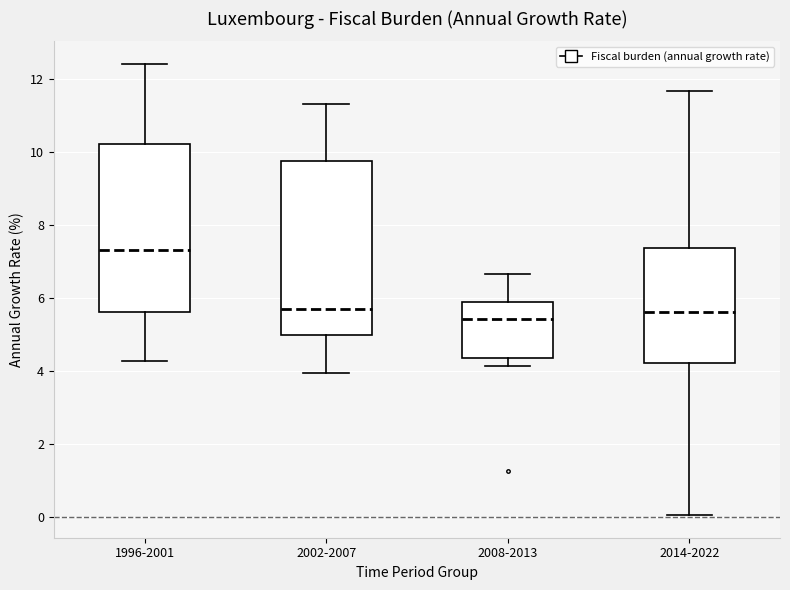

Which box has the highest median line?

1996-2001